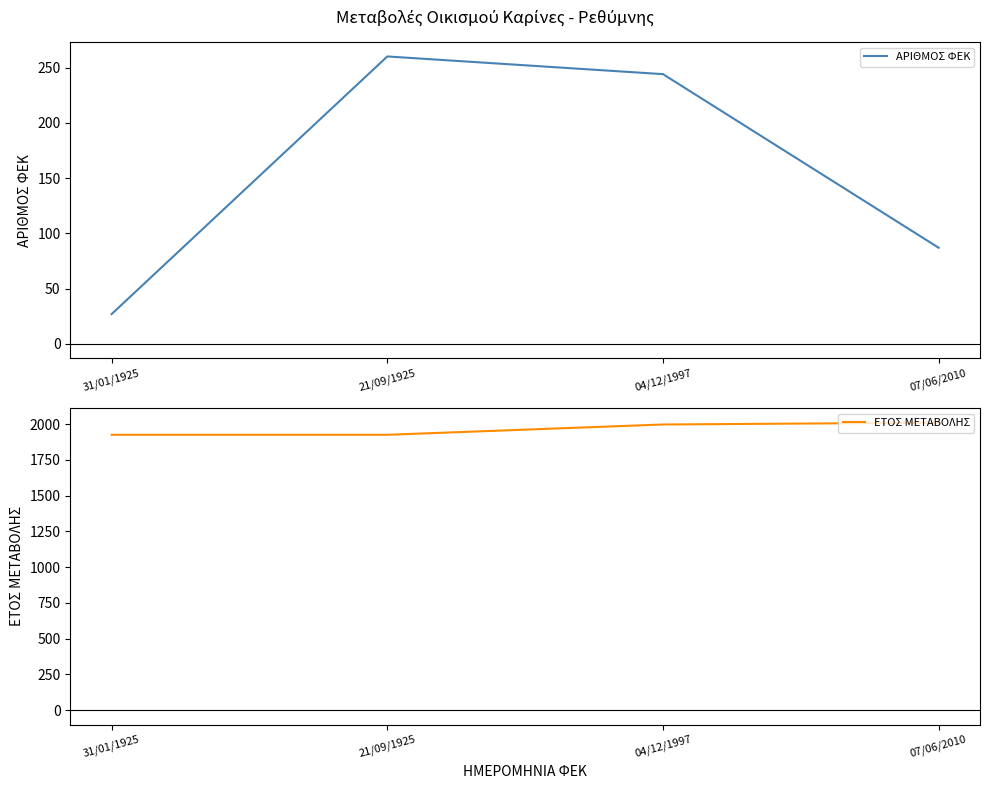

Between 07/06/2010 and 31/01/1925, which is larger?

07/06/2010